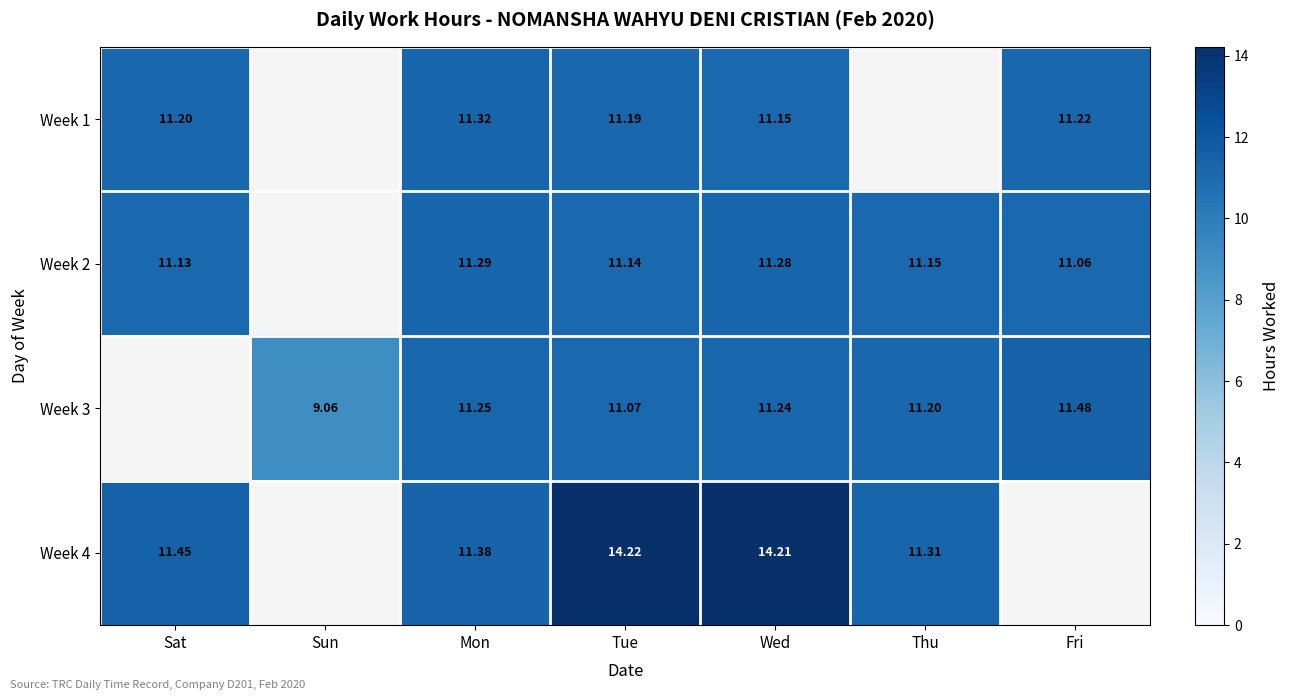

What is the greatest value displayed?

14.2